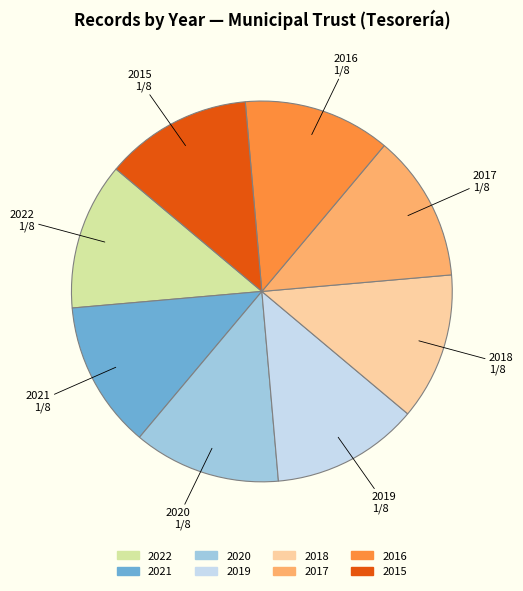

Combined, do 2021 and 2018 account for over 50%?

No